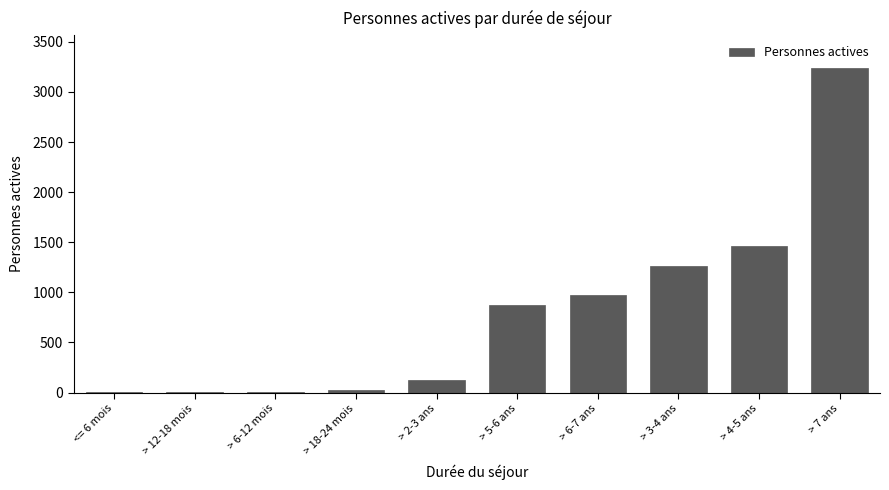

What is the ratio of the value at > 4-5 ans to the value at > 7 ans?

0.5